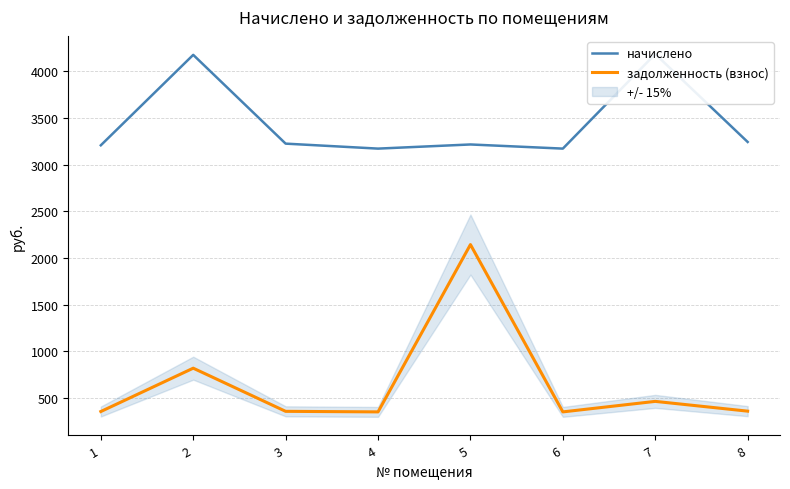

What is the value of the задолженность (взнос) point at the 5th from the left?

2143.7